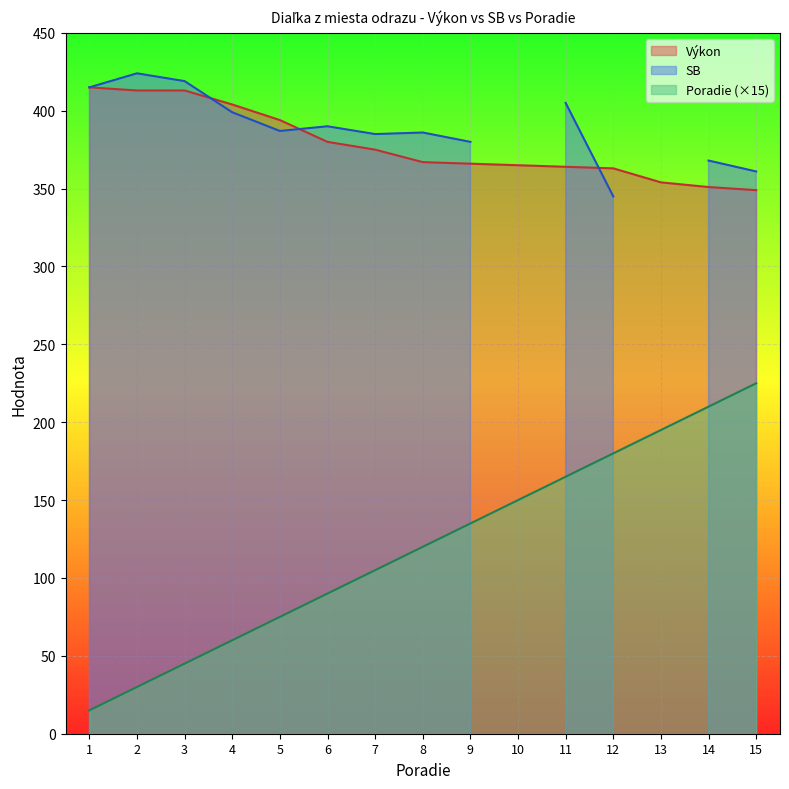

True or false: Poradie (×15) has a value of 135 at 9.

True